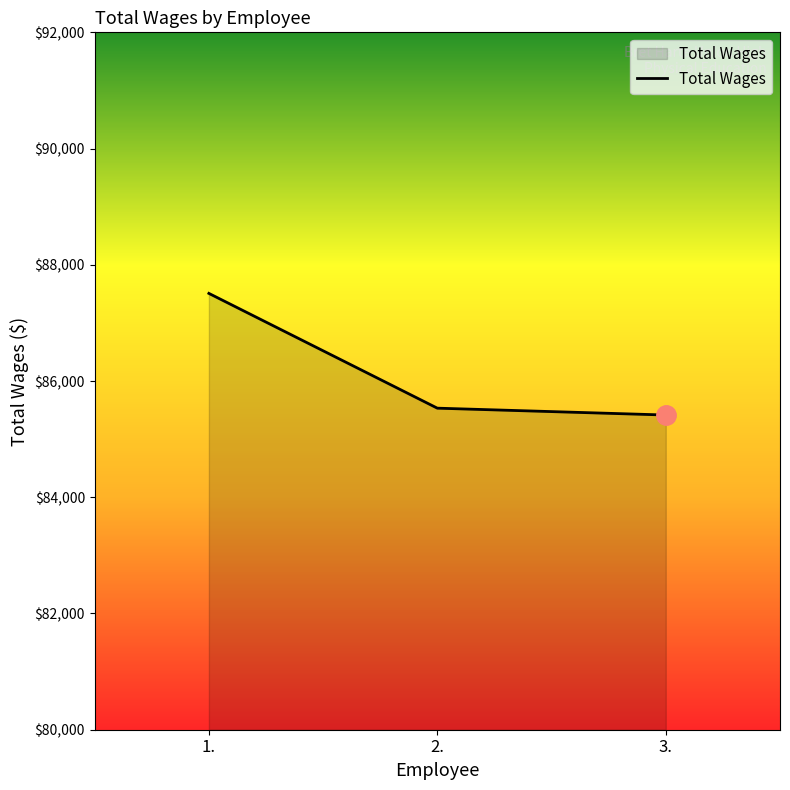

Which category has the highest value across all series?

1.